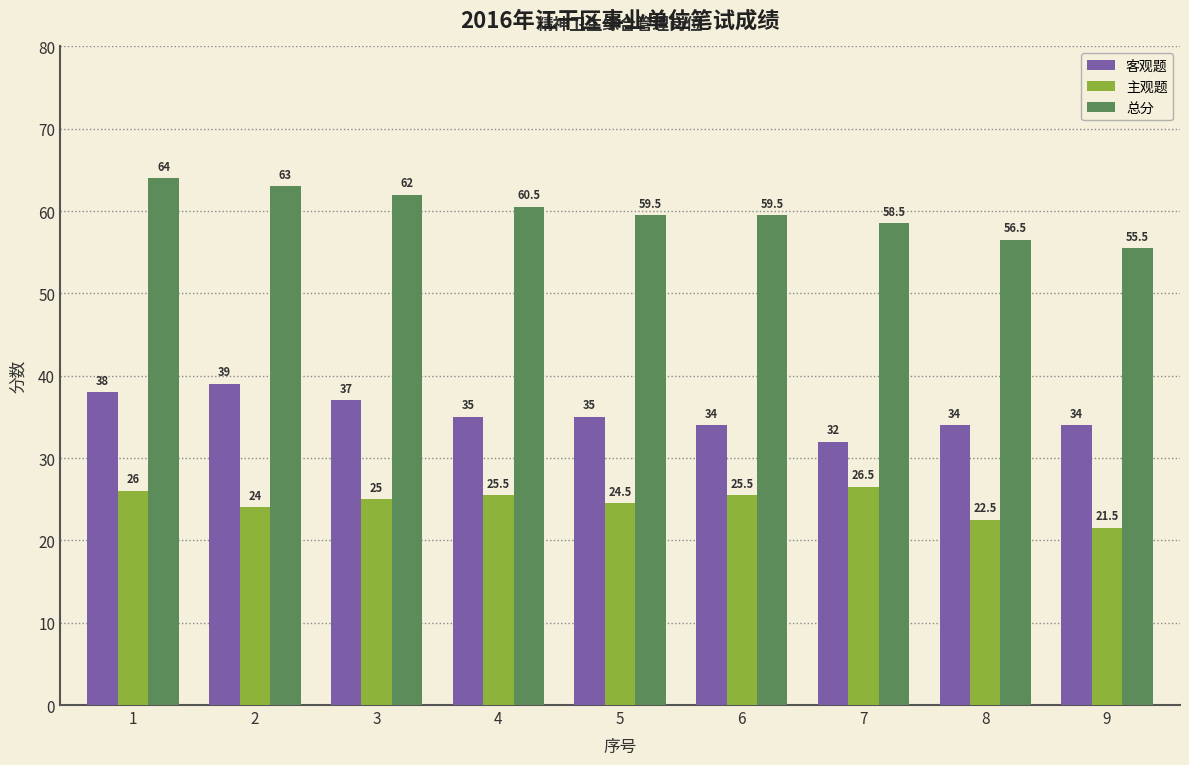

At which label does 客观题 reach its peak?

2